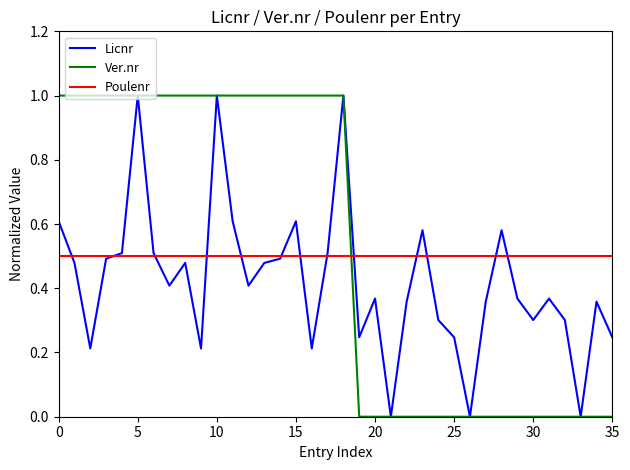

What is the maximum value shown in the chart?

1.0